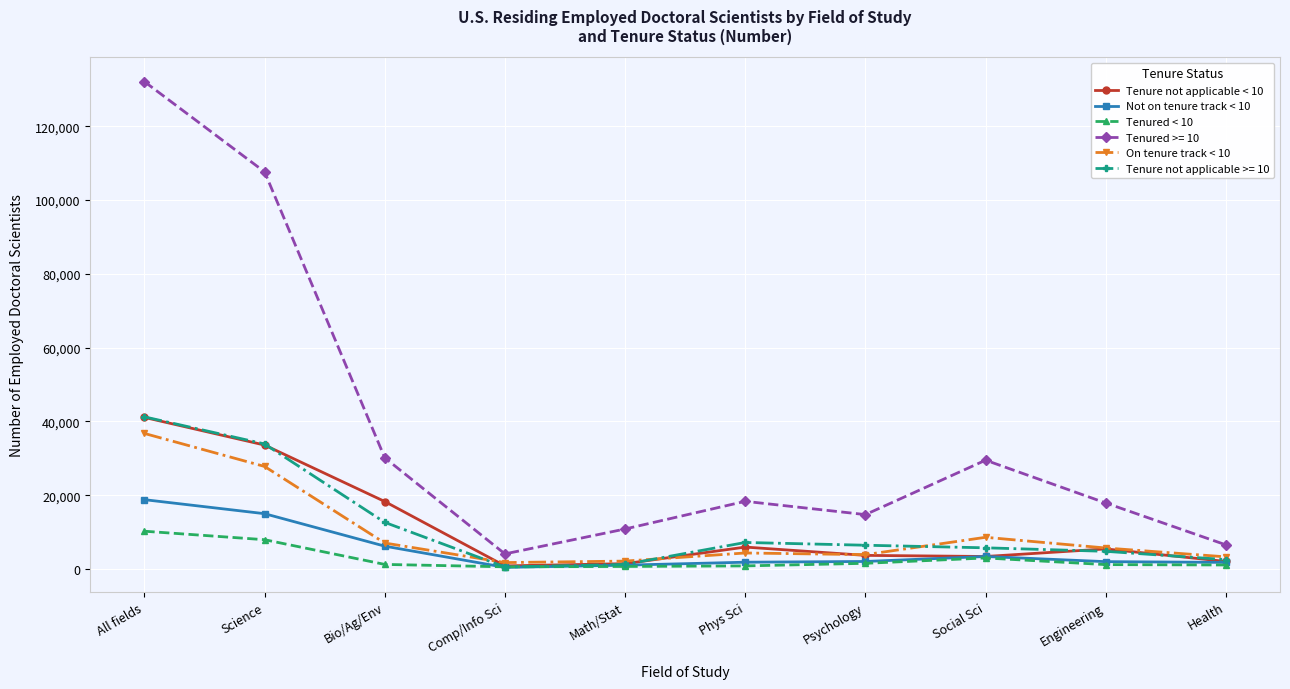

The value of Tenured >= 10 at Science is 160903. True or false?

False